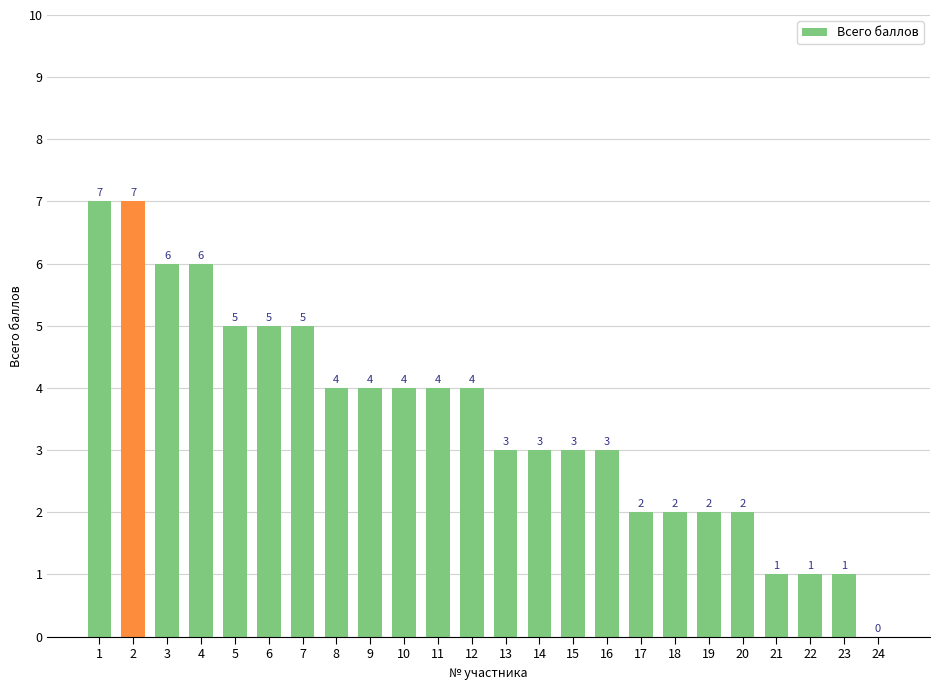

Which has a higher value, 13 or 3?

3